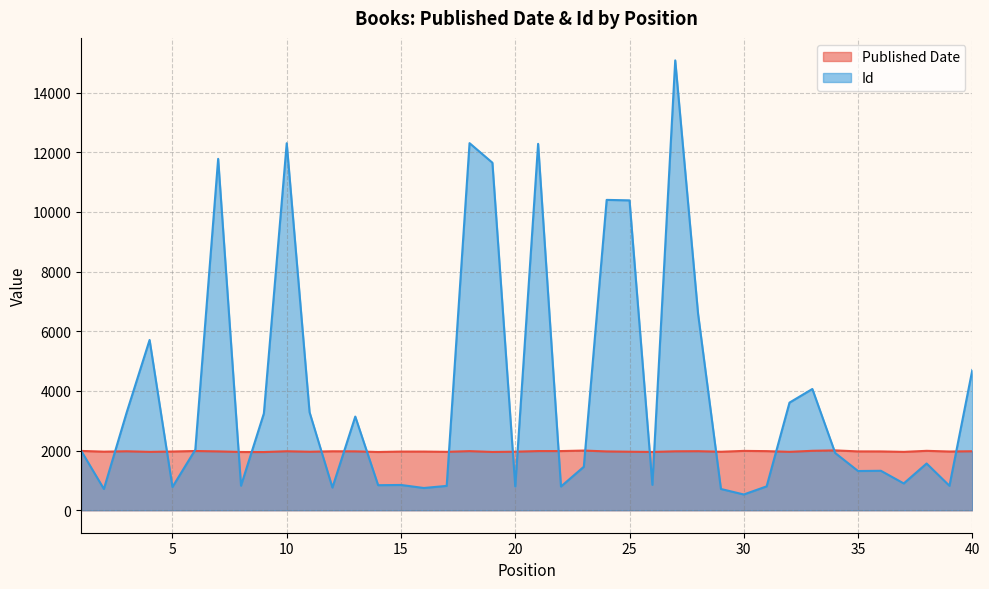

What is the difference between the highest and lowest values at 24?

8431